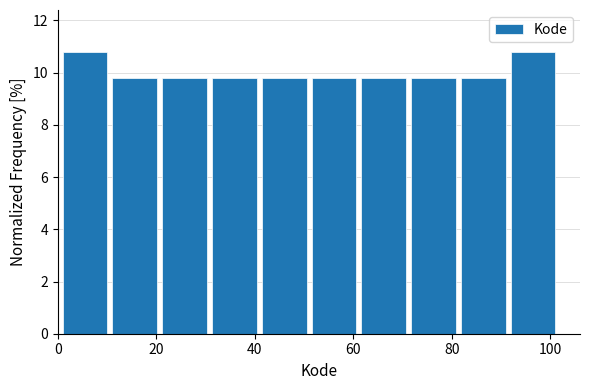

Reading left to right, transcribe this chart: for each bar, give the range it covers on the x-axis and its height. Neither the bar edges nor the heights are printed on the chart, so give them approximately, as read against the axes.

2 to 12: 10.8
12 to 22: 9.8
22 to 32: 9.8
32 to 42: 9.8
42 to 52: 9.8
52 to 62: 9.8
62 to 72: 9.8
72 to 82: 9.8
82 to 92: 9.8
92 to 102: 10.8